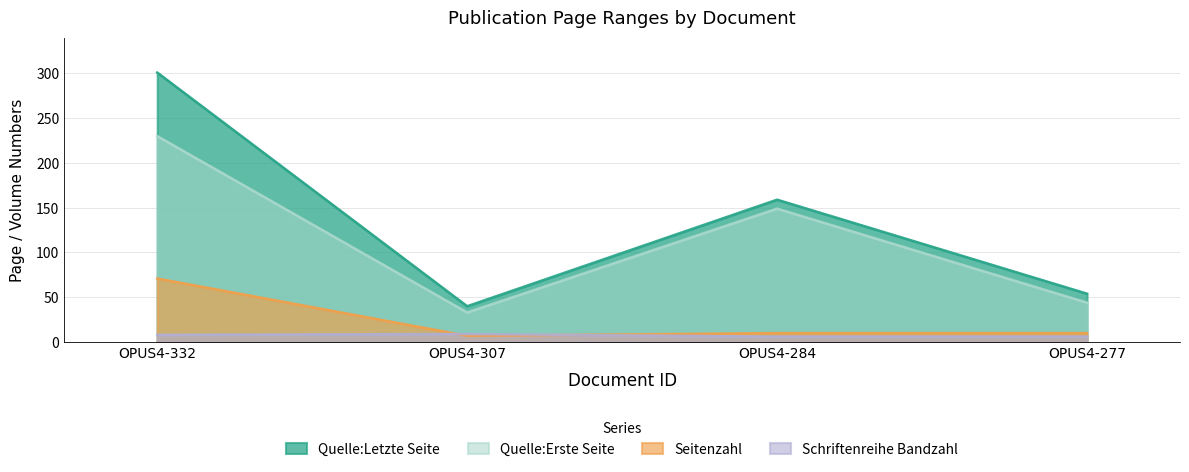

What is the sum of the Schriftenreihe Bandzahl values at OPUS4-277 and OPUS4-332?

14